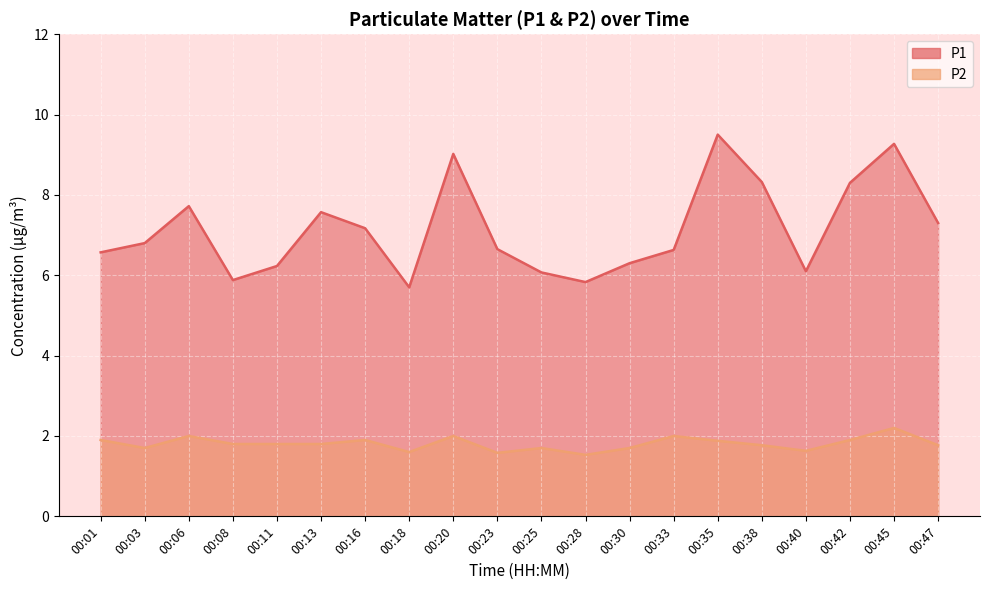

What is the approximate value of P1 at 00:47?

7.3